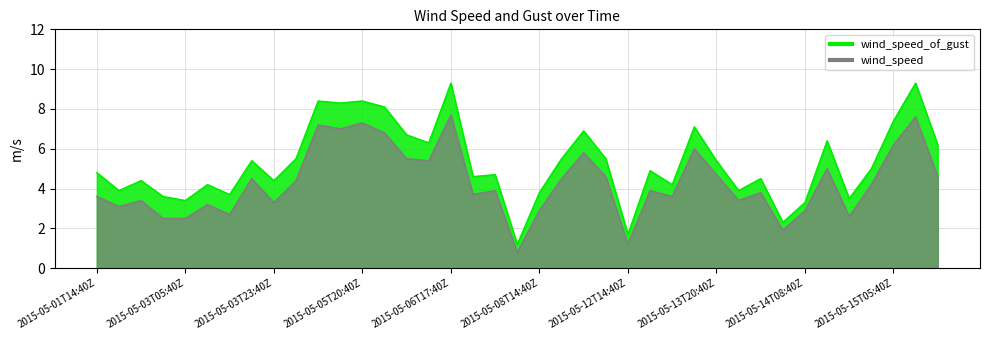

What is the label of the 3rd point from the left?

2015-05-02T23:40Z